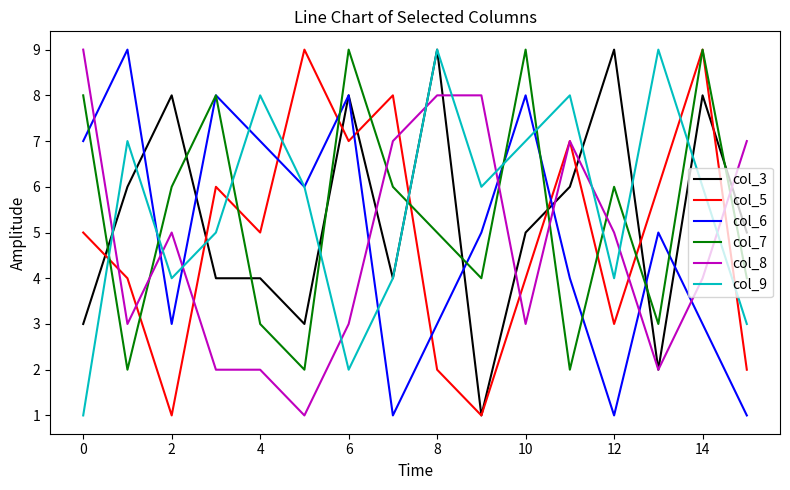

Does the chart have visible grid lines?

No